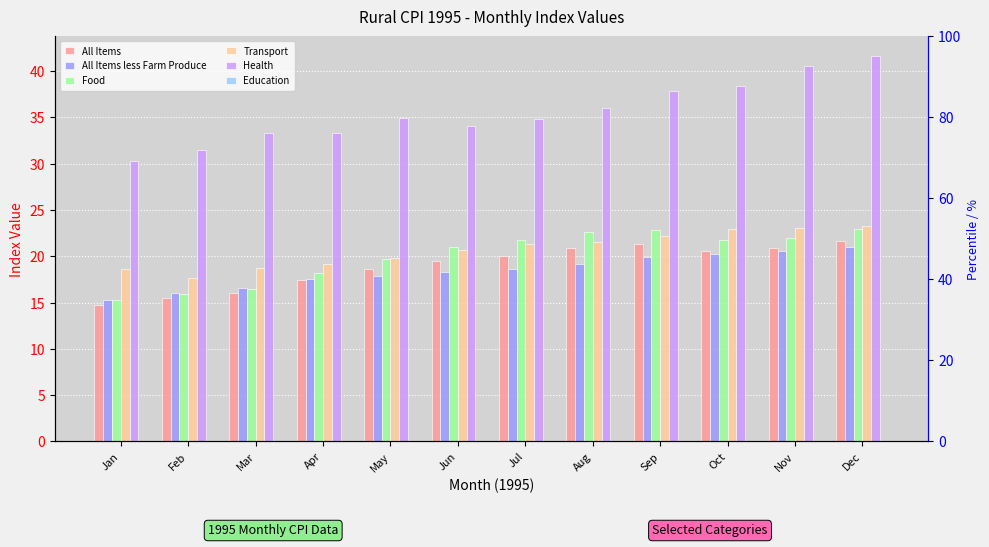

How many bars are there in total?

72